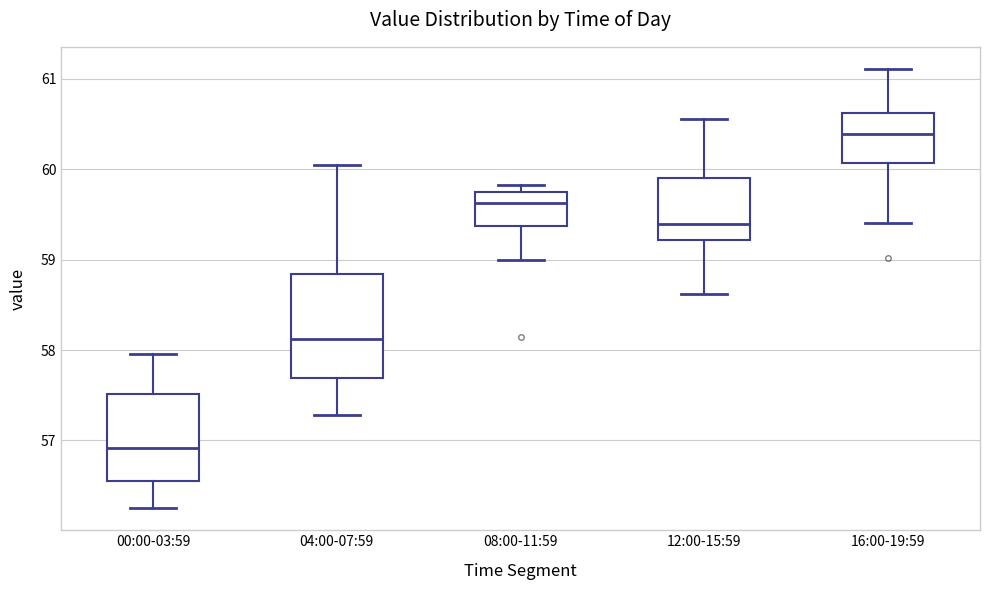

Which box has the highest median line?

16:00-19:59